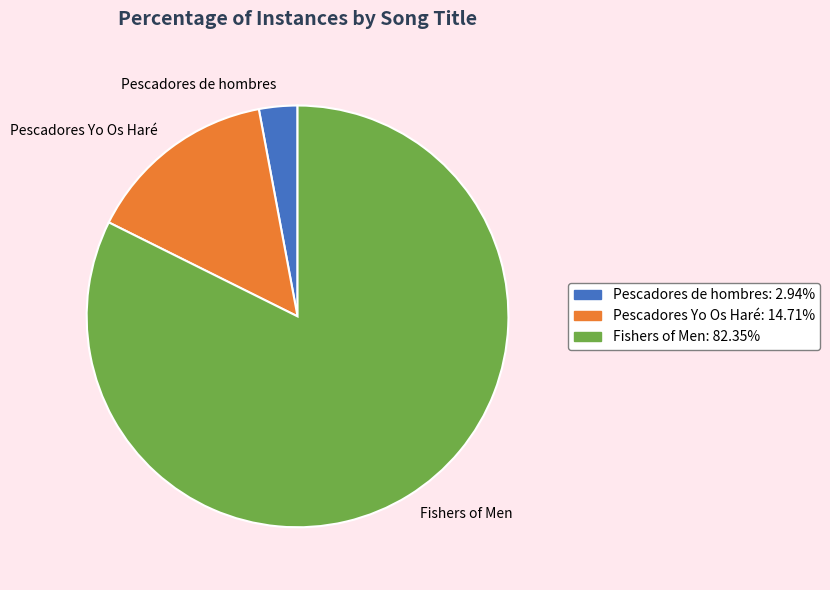

Rank the categories by value from lowest to highest.

Pescadores de hombres, Pescadores Yo Os Haré, Fishers of Men